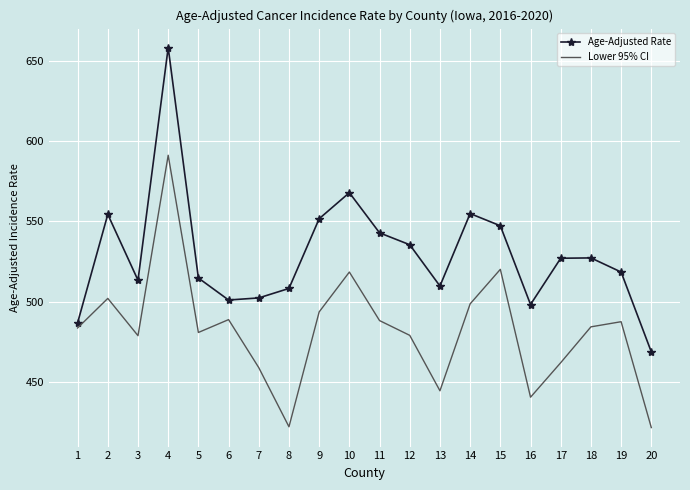

Rank the series by their average value, from lowest to highest.

Lower 95% CI, Age-Adjusted Rate